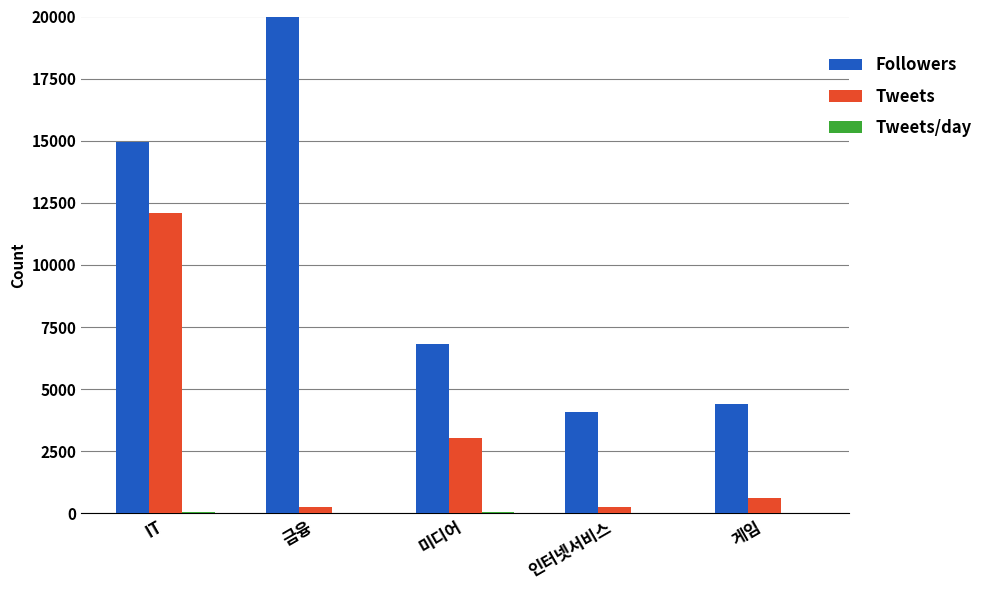

Rank the series by their average value, from lowest to highest.

Tweets/day, Tweets, Followers